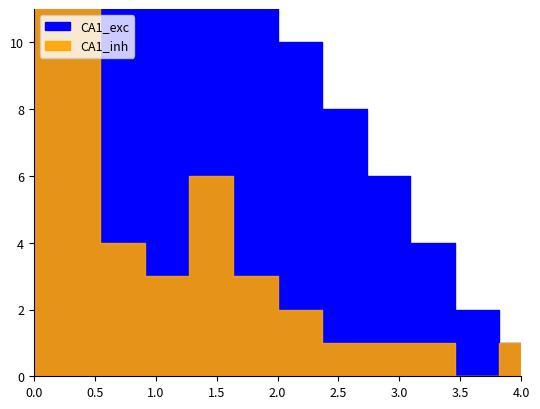

What is the highest value of the CA1_exc series?

32